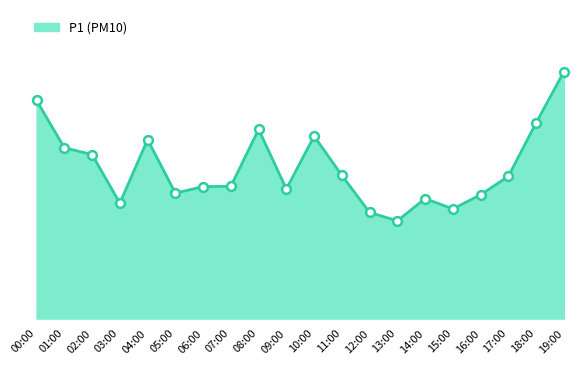

What is the ratio of the value at 03:00 to the value at 19:00?

0.5